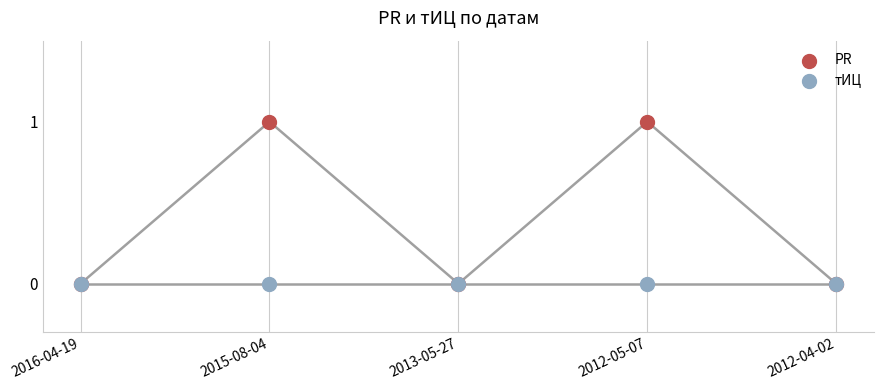

Which series contains the lowest Y value?

PR